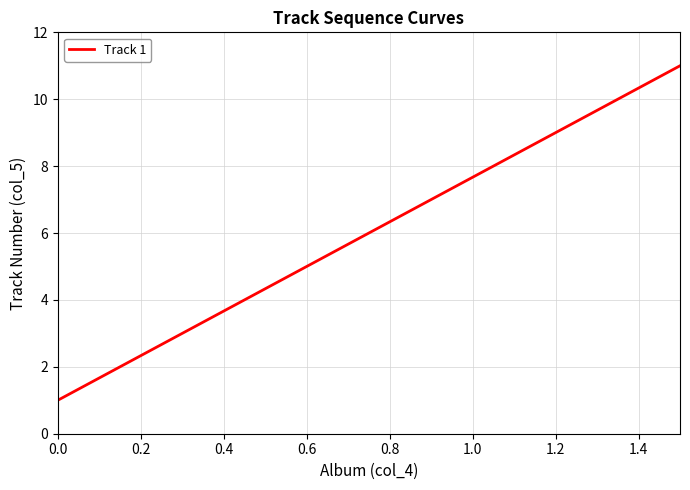

What is the maximum value shown in the chart?

11